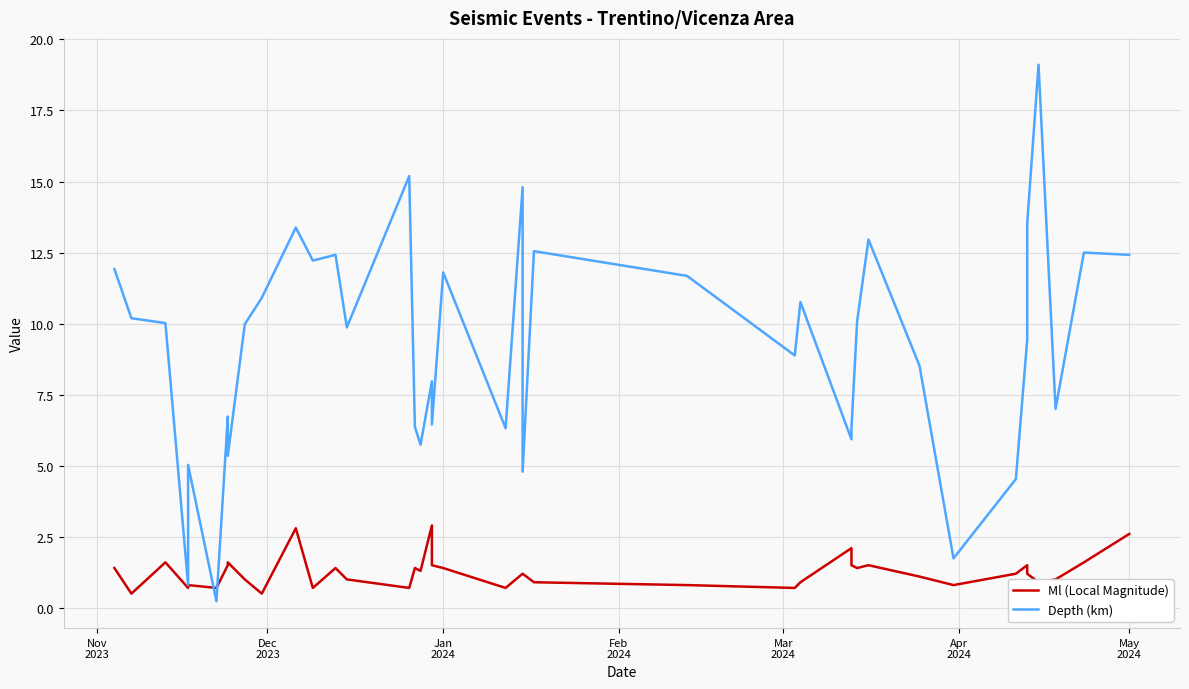

What is the sum of all Ml (Local Magnitude) values?

50.2